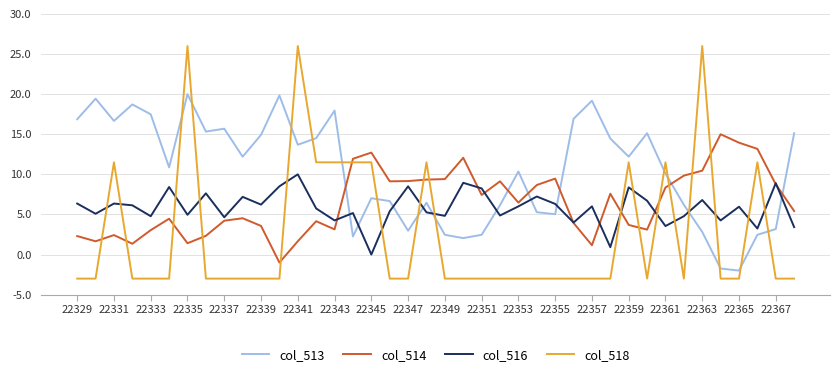

What is the difference between the maximum and minimum values in the col_514 series?

16.0